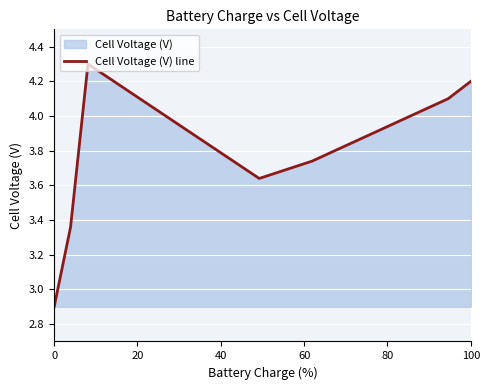

True or false: the data shows 4.2 at 100.

True